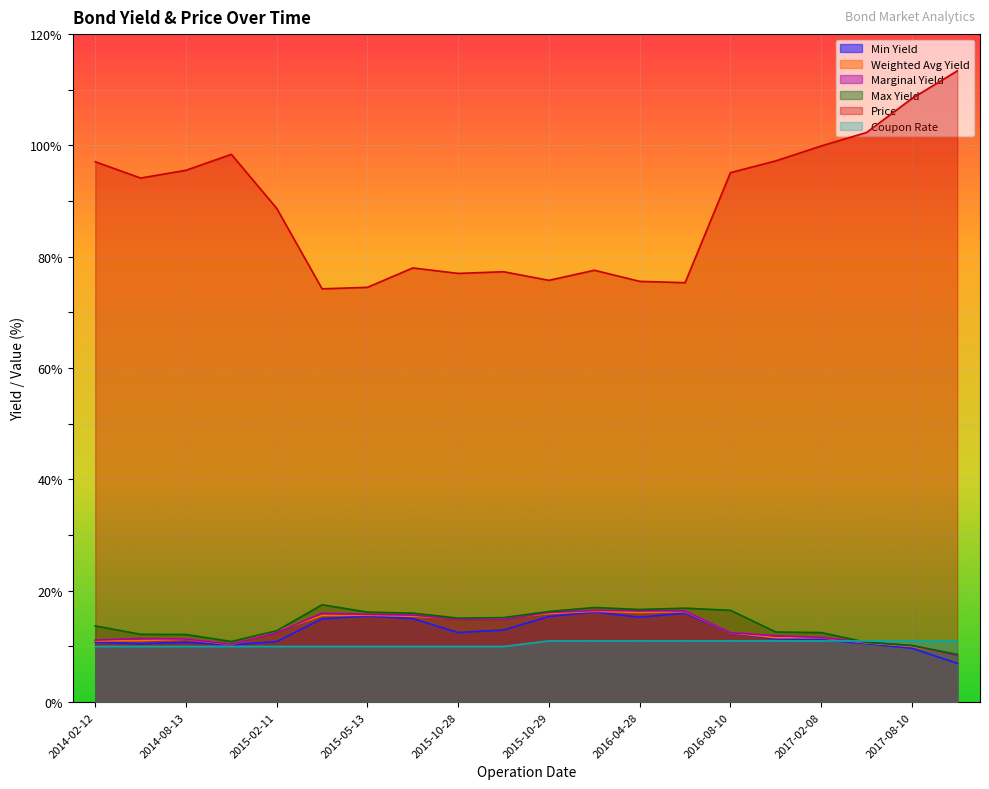

How many data points in Marginal Yield are less than 12?

9